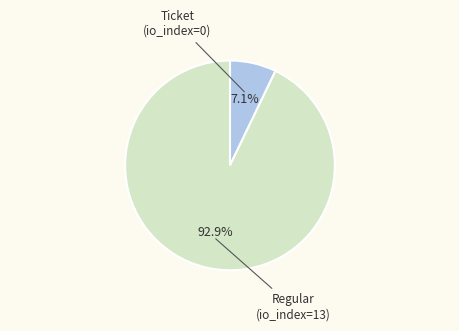

Is there any slice that represents more than half of the pie?

Yes